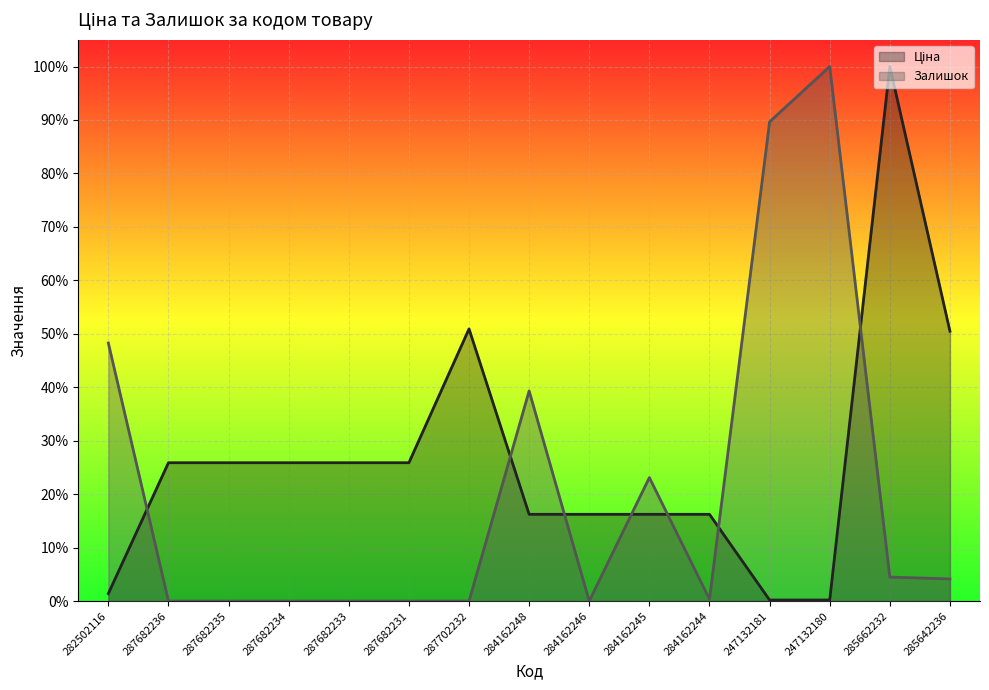

At 287702232, list the series in order from largest to smallest.

Ціна, Залишок